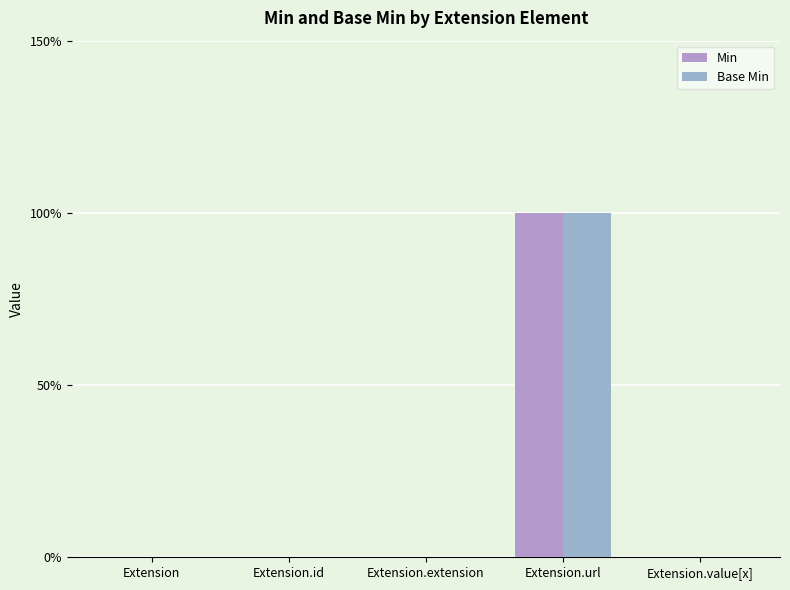

Are the bars horizontal?

No